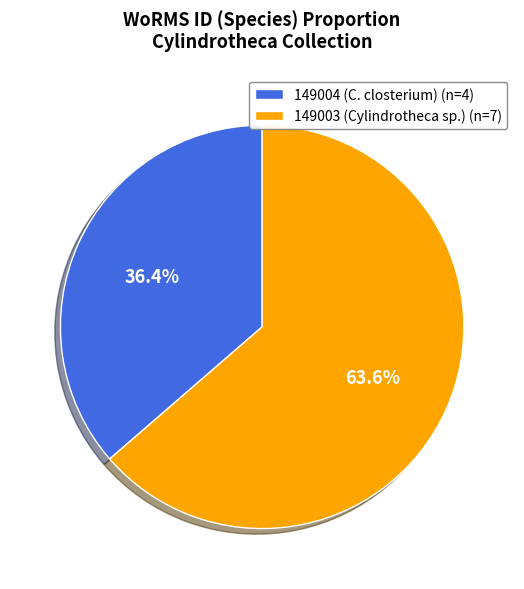

Between 149003 (Cylindrotheca sp.) (n=7) and 149004 (C. closterium) (n=4), which is larger?

149003 (Cylindrotheca sp.) (n=7)